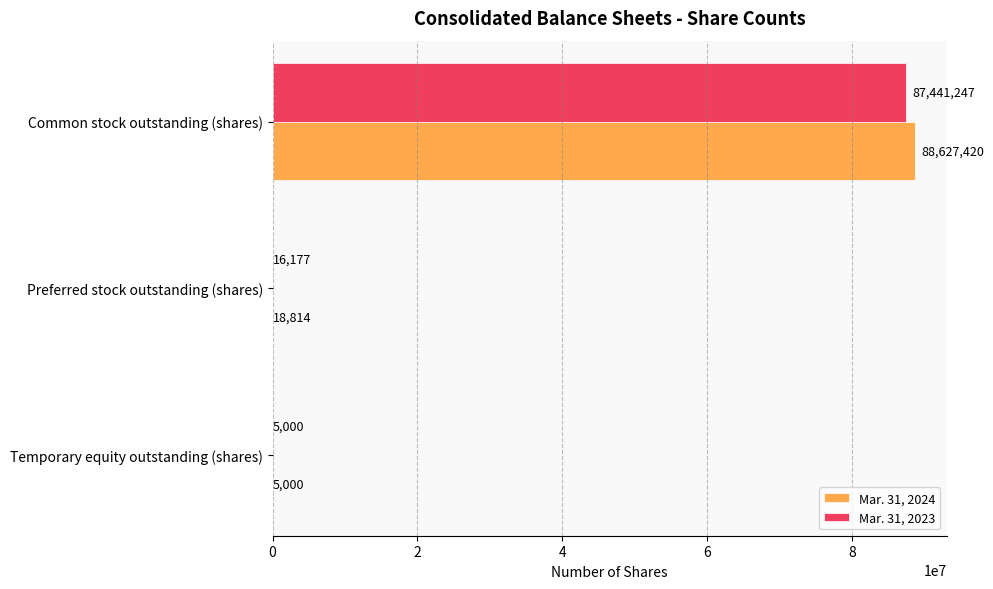

What is the total value across all series at Common stock outstanding (shares)?

176068667